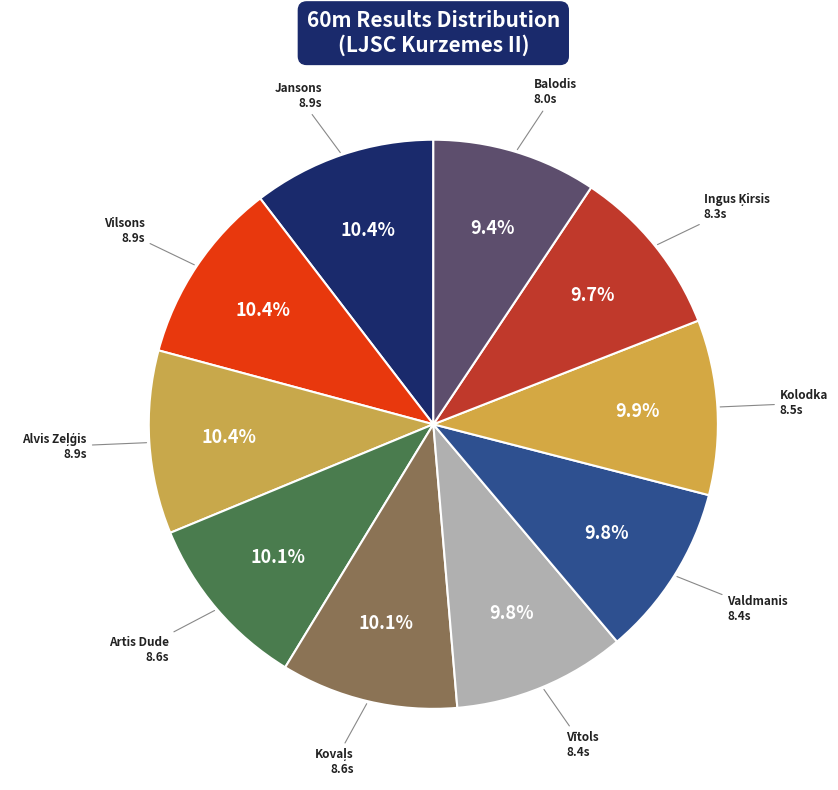

How many slices are in this pie chart?

10